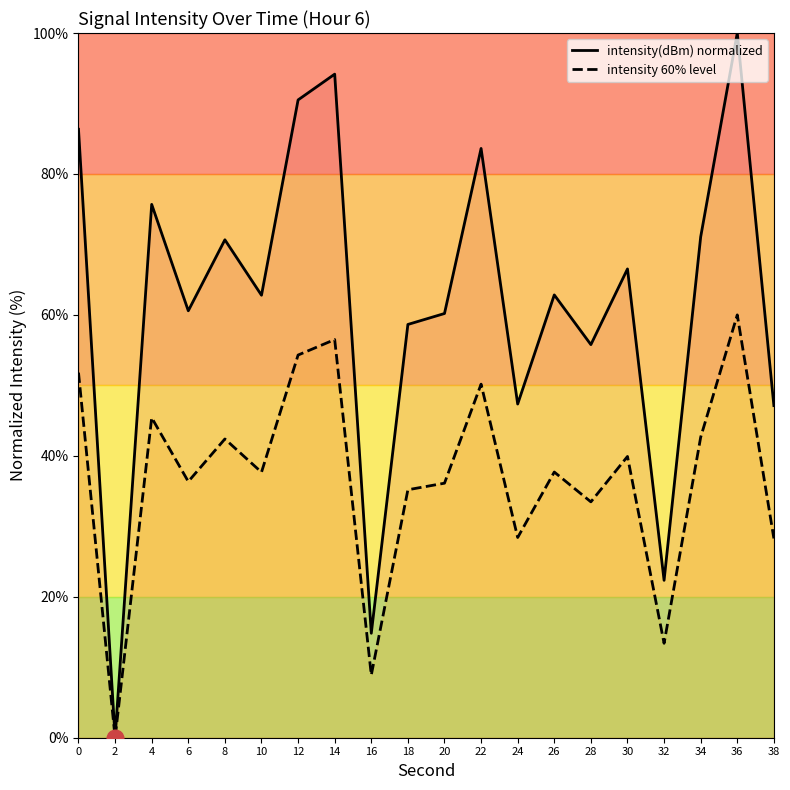

What is the average value of the intensity 60% level series?

36.9